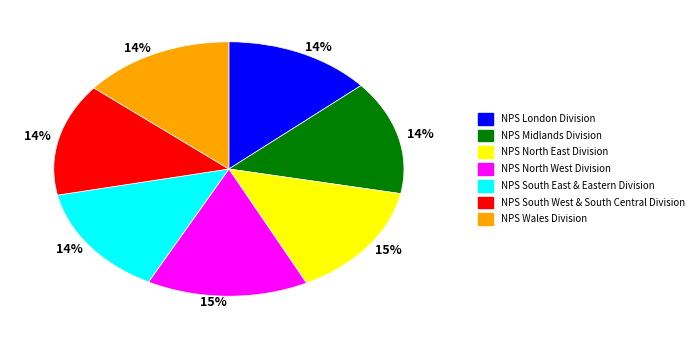

To the nearest percent, what percentage of the pie is NPS North East Division?

15%